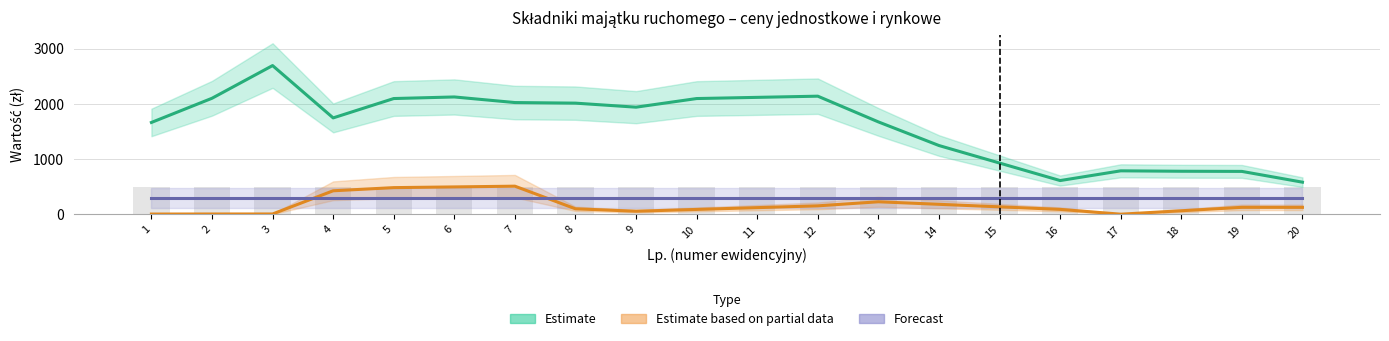

At how many categories does at least one series exceed 841?

15